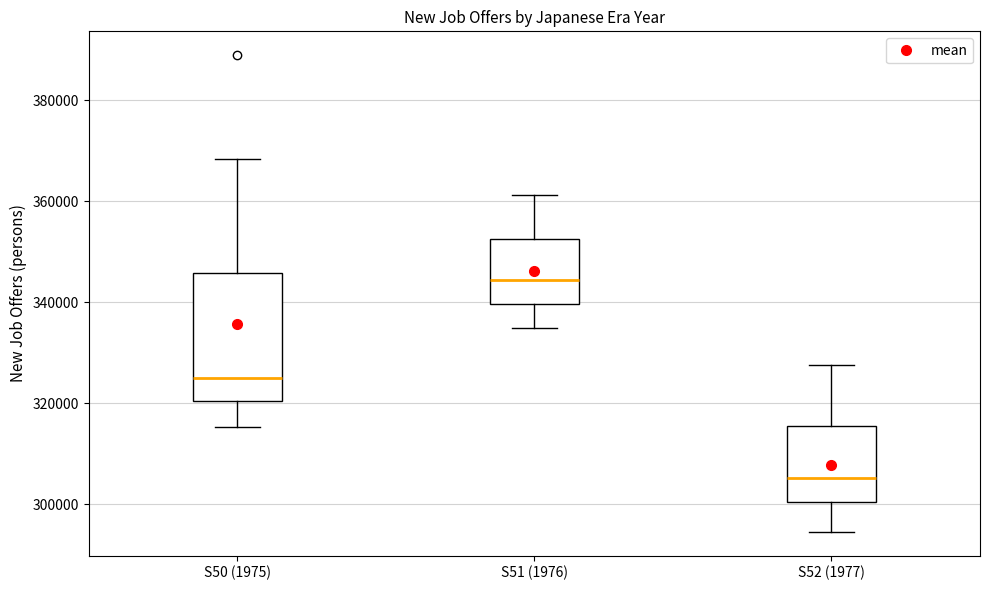

Where does the lower whisker of the box for S50 (1975) end on the y-axis? The values are not printed on the chart, so give them approximately, as read against the axis.

316000